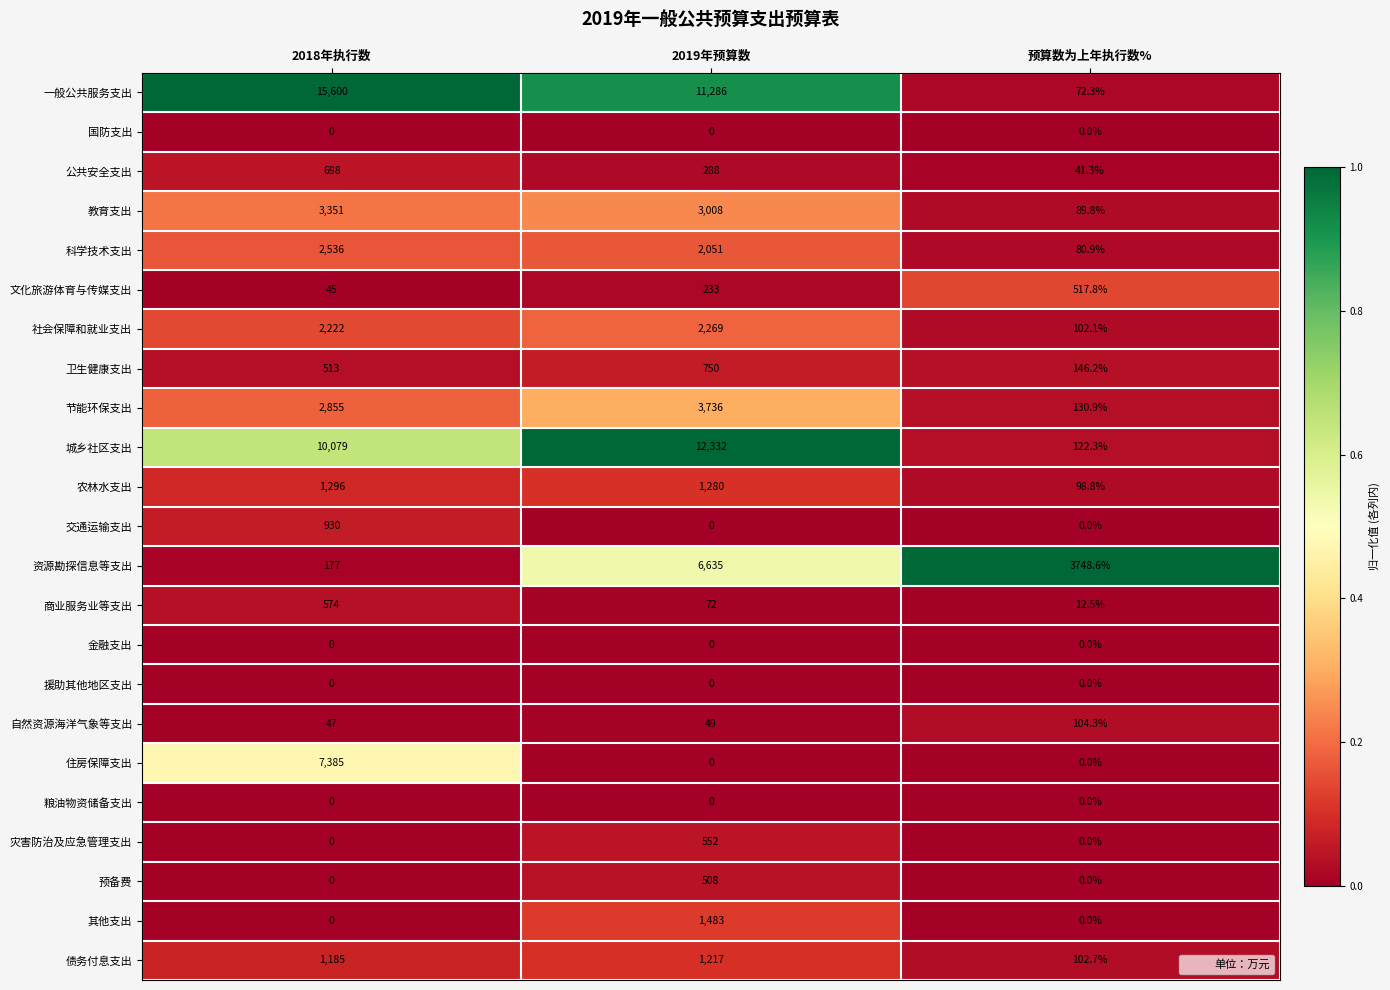

Between 2018年执行数 and 2019年预算数, which series saw the biggest shift?

住房保障支出